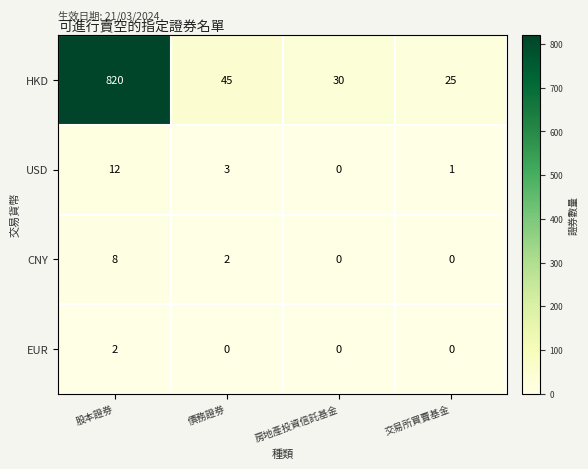

Reading right to left, what are all the values shown in this chart?

HKD: 25	30	45	820
USD: 1	0	3	12
CNY: 0	0	2	8
EUR: 0	0	0	2